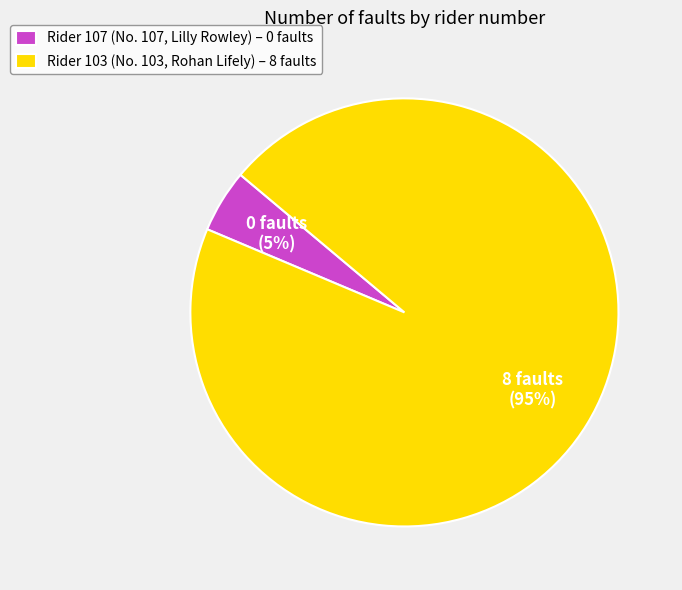

True or false: Rider 103 (No. 103, Rohan Lifely) – 8 faults accounts for 88% of the total.

False